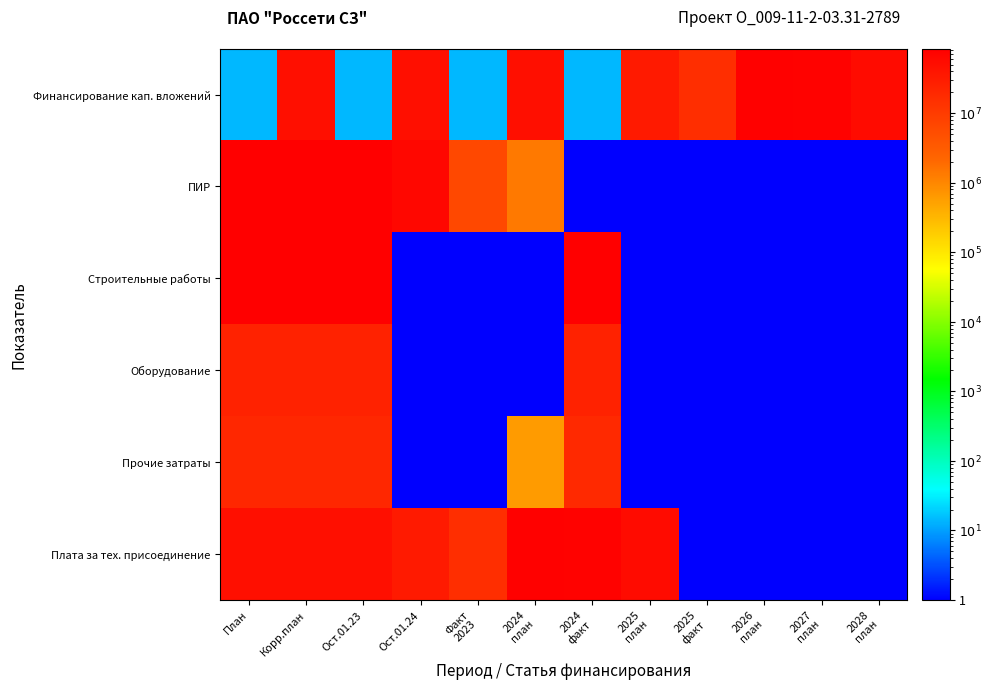

At which category is the sum across all series the highest?

Корр.план